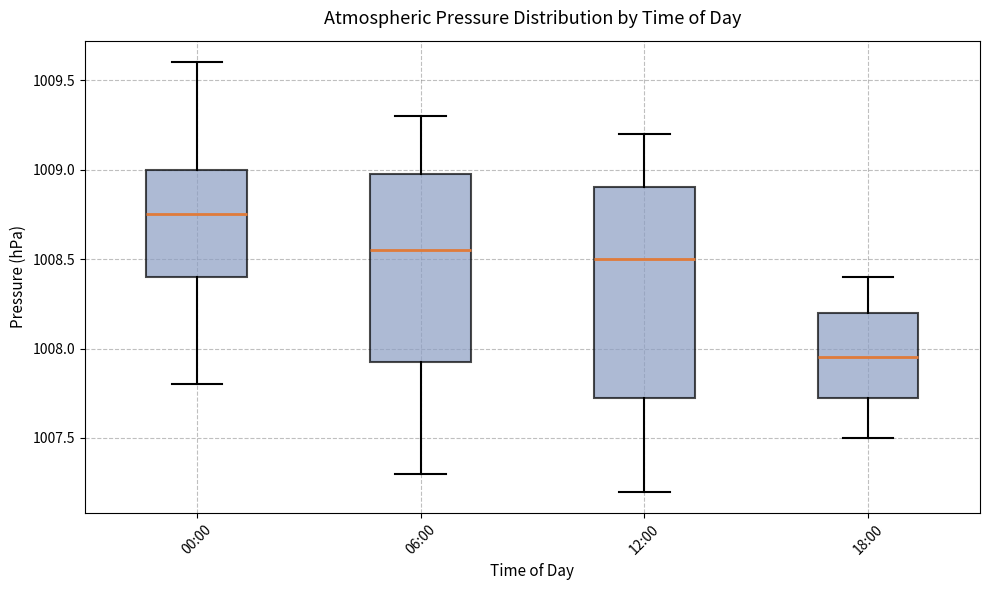

Which box's median line is the highest?

00:00